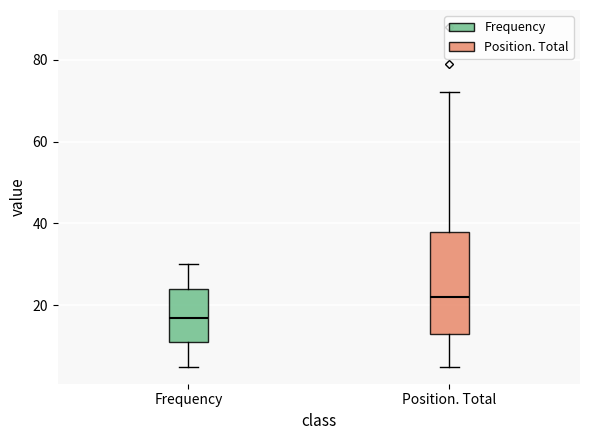

Reading left to right, transcribe this box plot: for each box, give where its median line is, the range the box spans, and where its two whiskers end, as read against the y-axis. The values are not printed on the chart, so give them approximately, as read against the axis.

Frequency: median 18, box 12 to 24, whiskers 6 to 30
Position. Total: median 22, box 14 to 38, whiskers 6 to 72